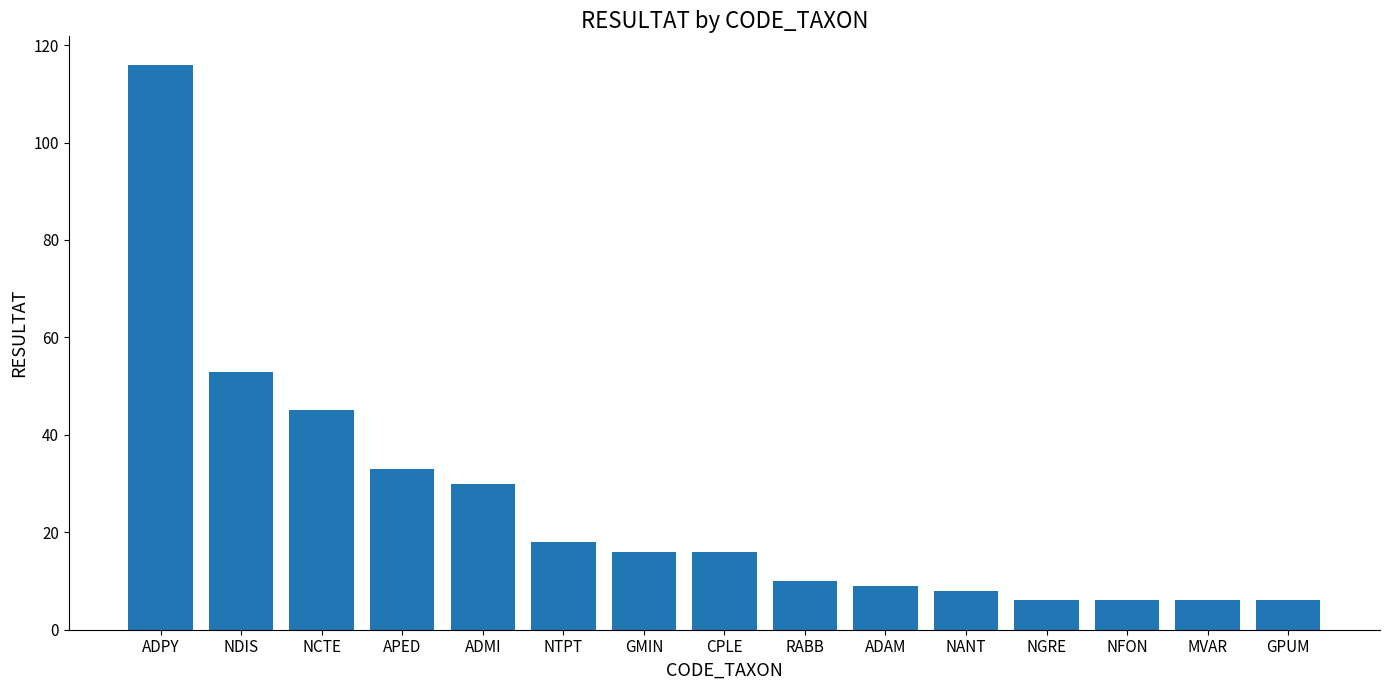

True or false: the data shows 13 at APED.

False